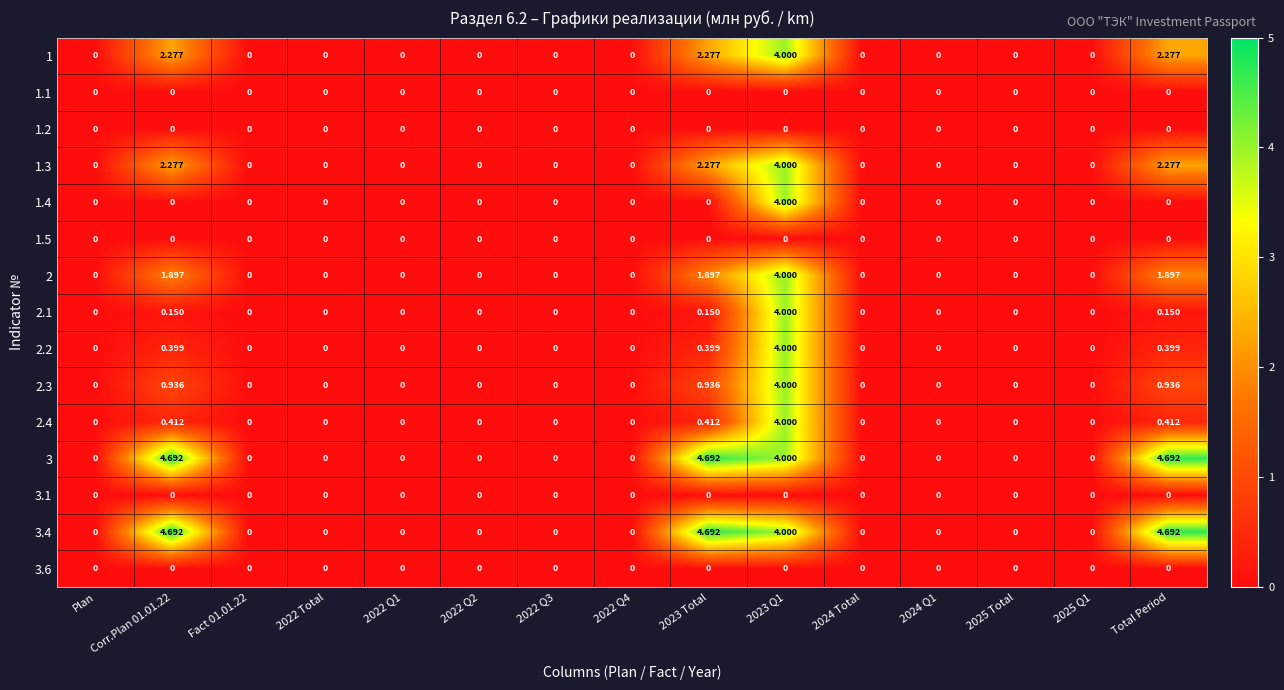

How many distinct data groups are displayed?

15